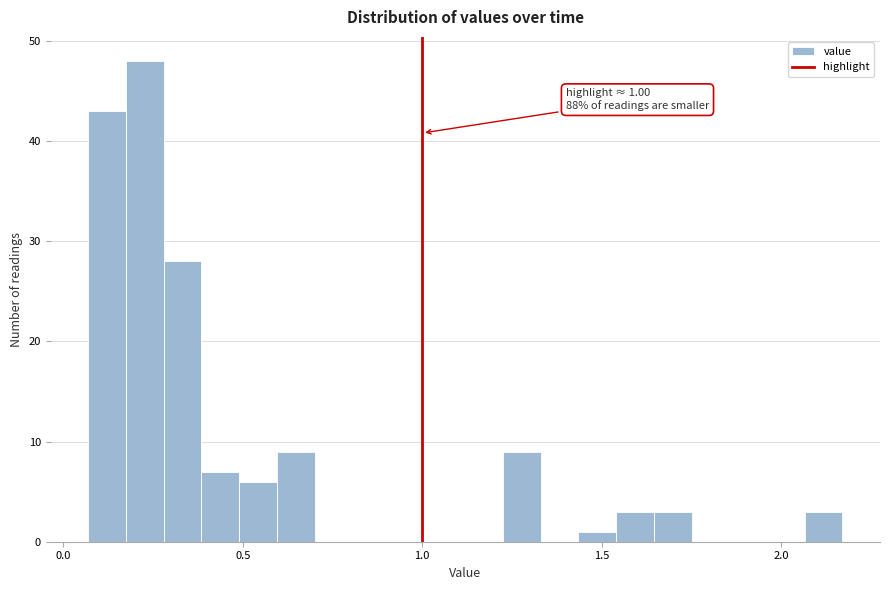

Around what value on the x-axis is the tallest bar? Give the approximate position of its centre, as read against the axis.

0.25